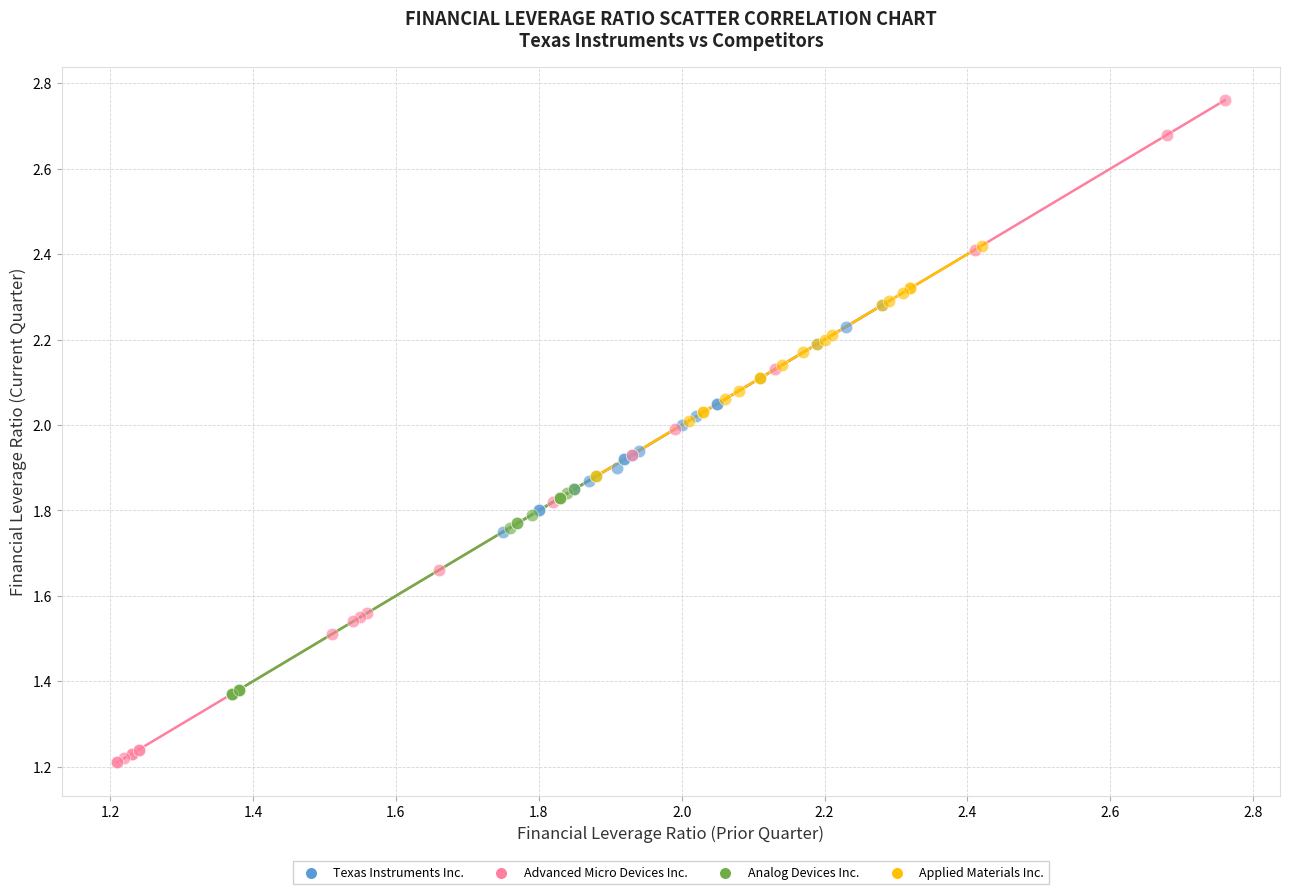

Which series reaches the minimum Y coordinate?

Advanced Micro Devices Inc.